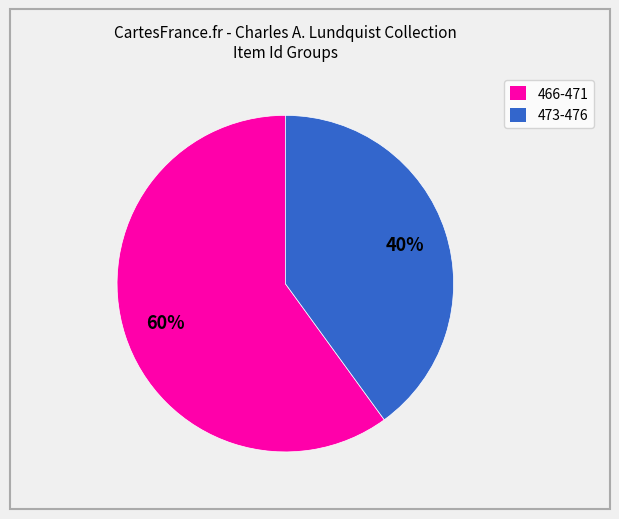

Is there a majority slice in this chart?

Yes